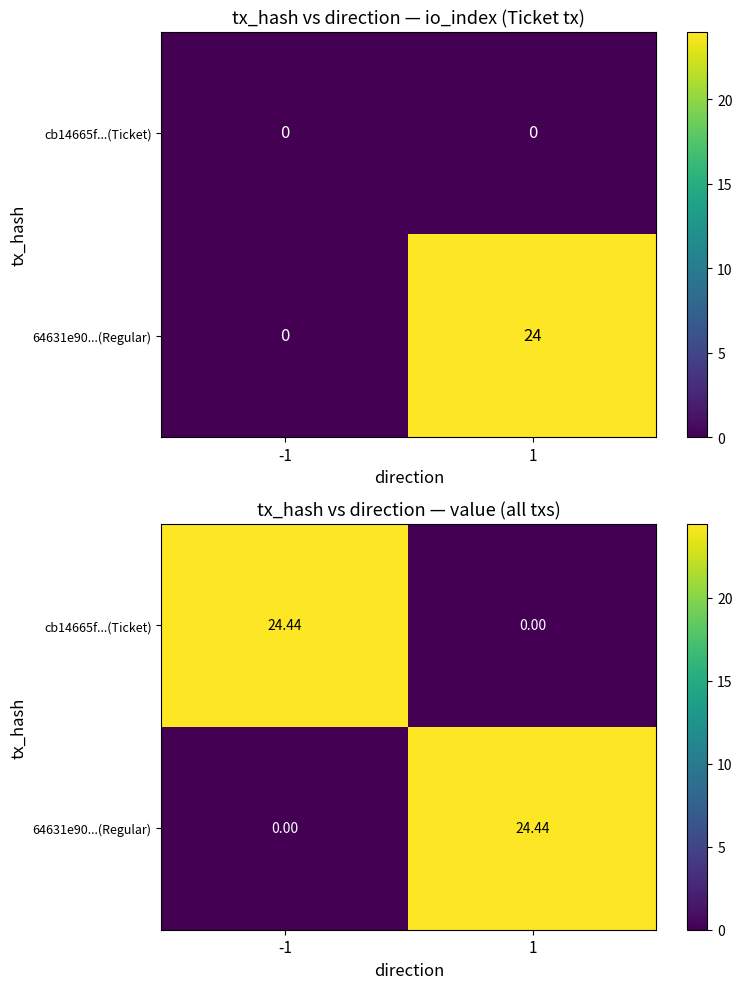

Is it true that cb14665f...(Ticket) equals 24.4 at -1?

True